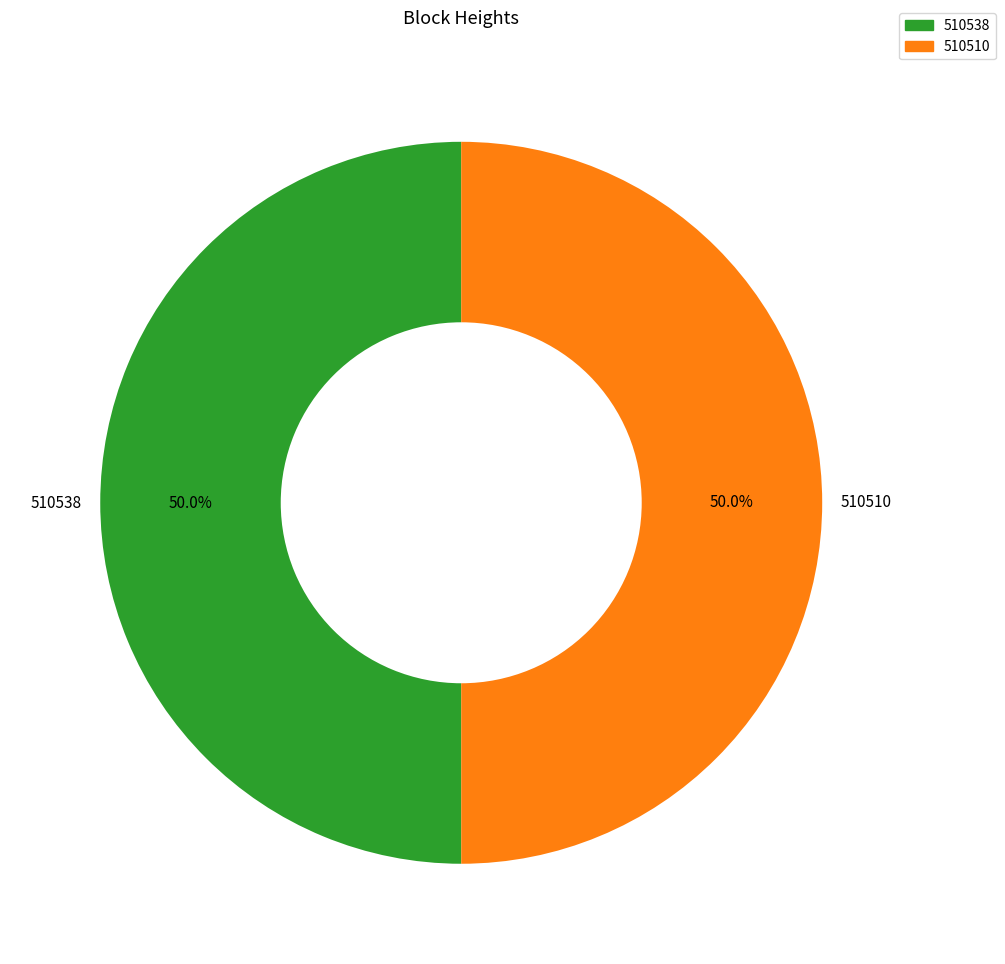

What is the total percentage of 510510 and 510538?

100.0%